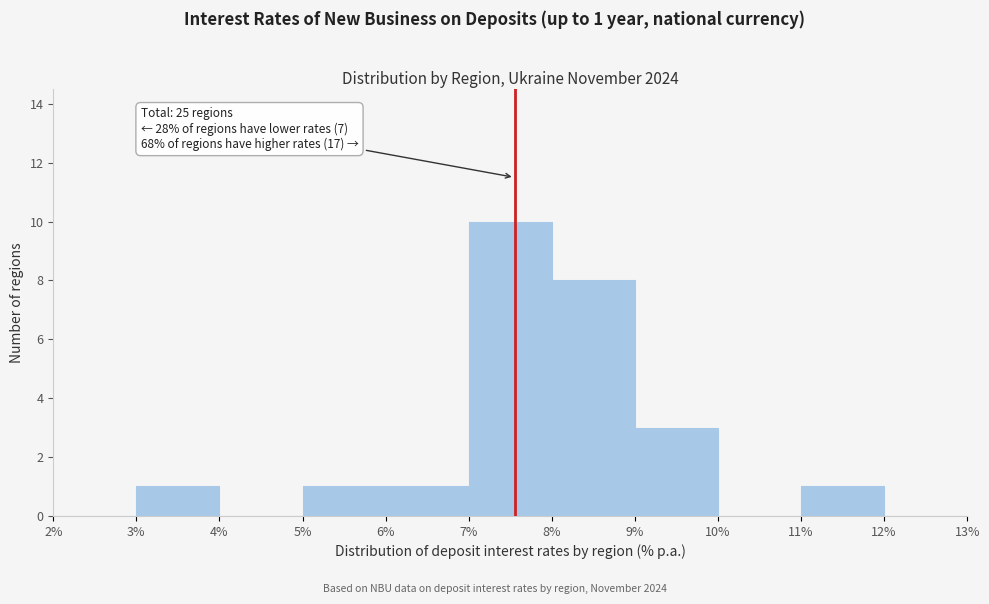

Which range on the x-axis has the tallest bar?

7% to 8%